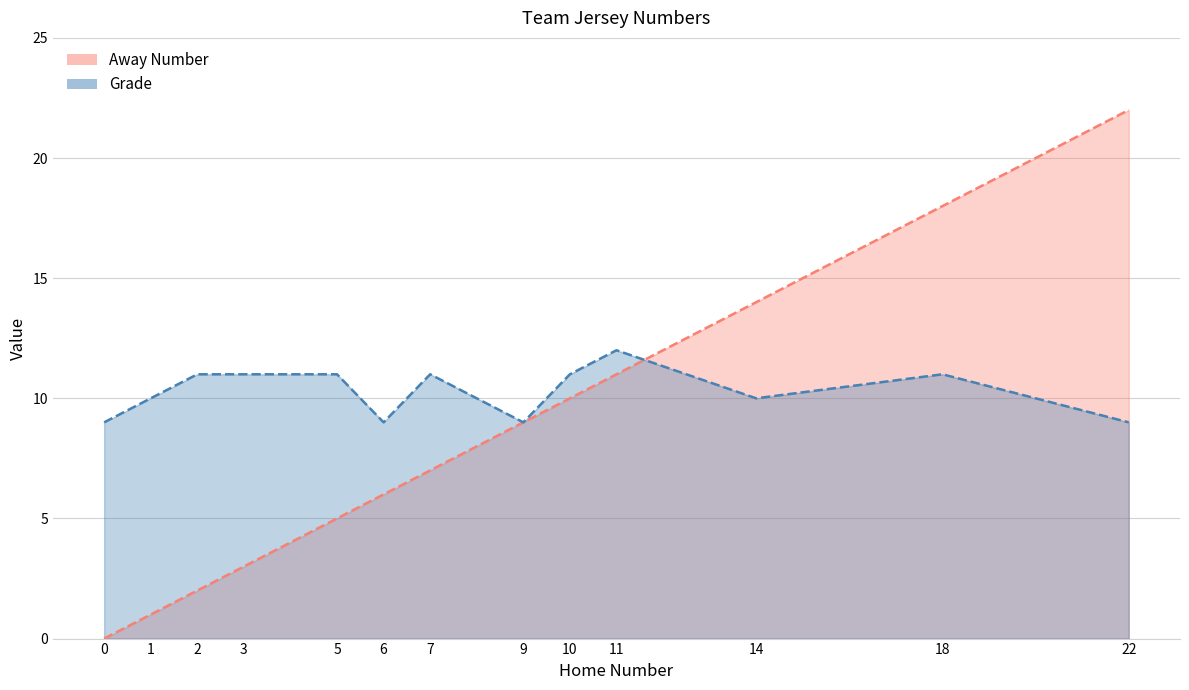

Which series has the largest range (max minus min)?

Away Number